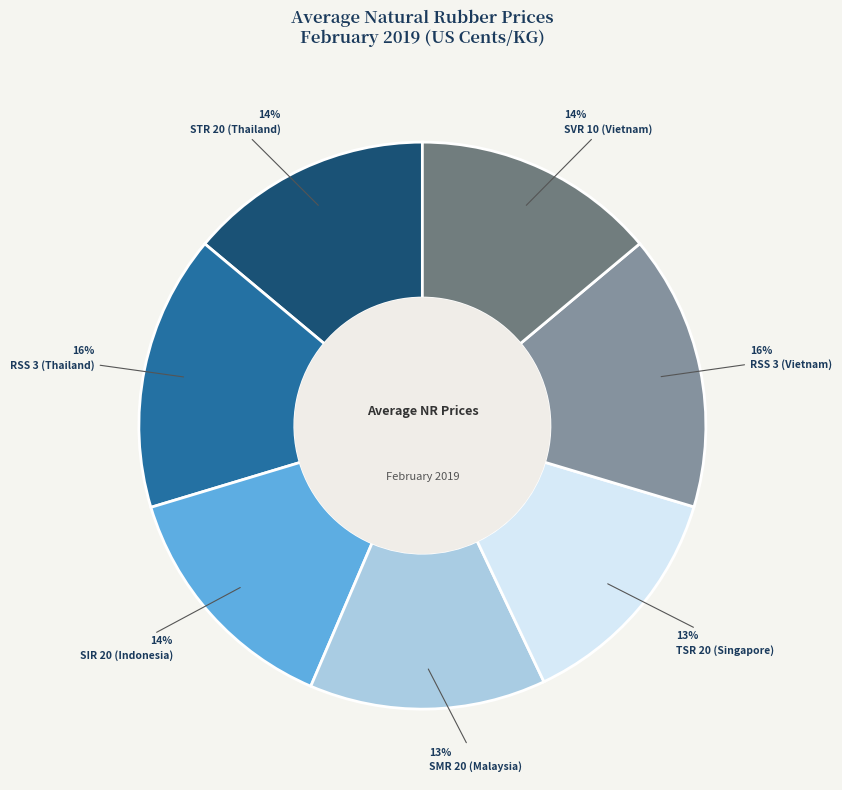

Is there a majority slice in this chart?

No